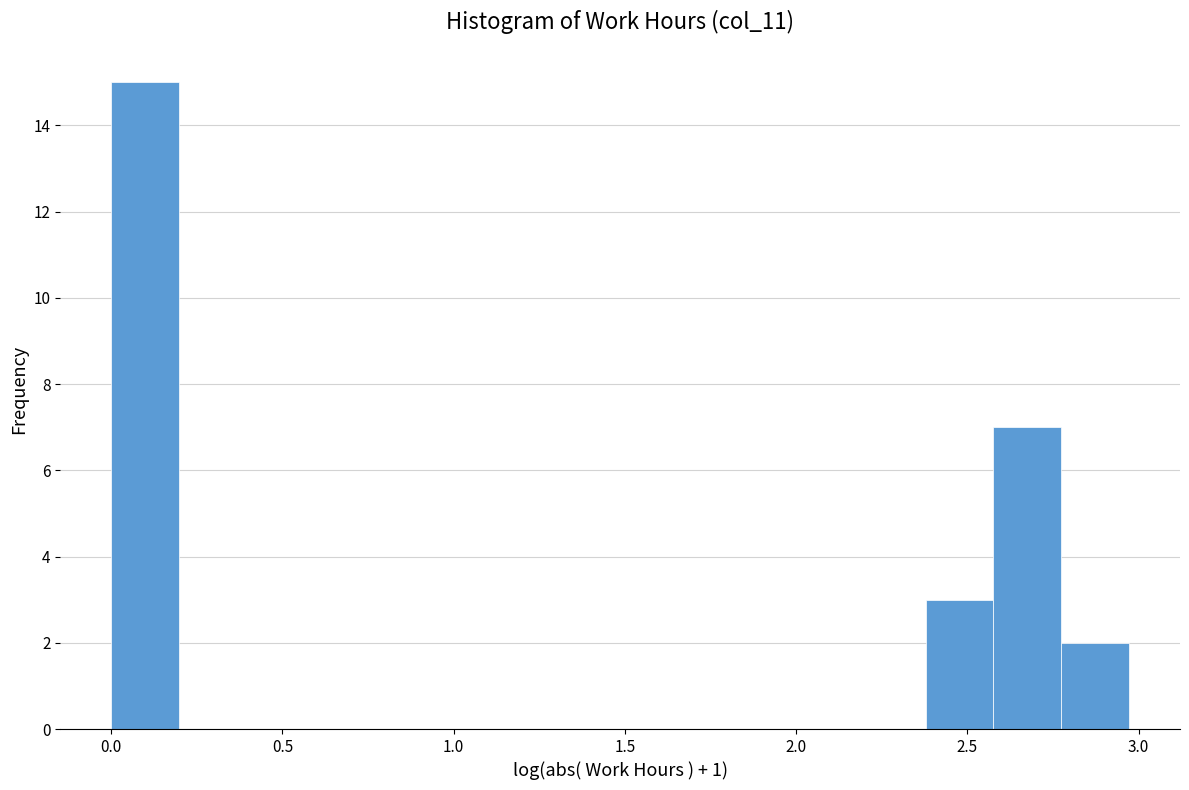

Around what value on the x-axis is the tallest bar? Give the approximate position of its centre, as read against the axis.

0.10